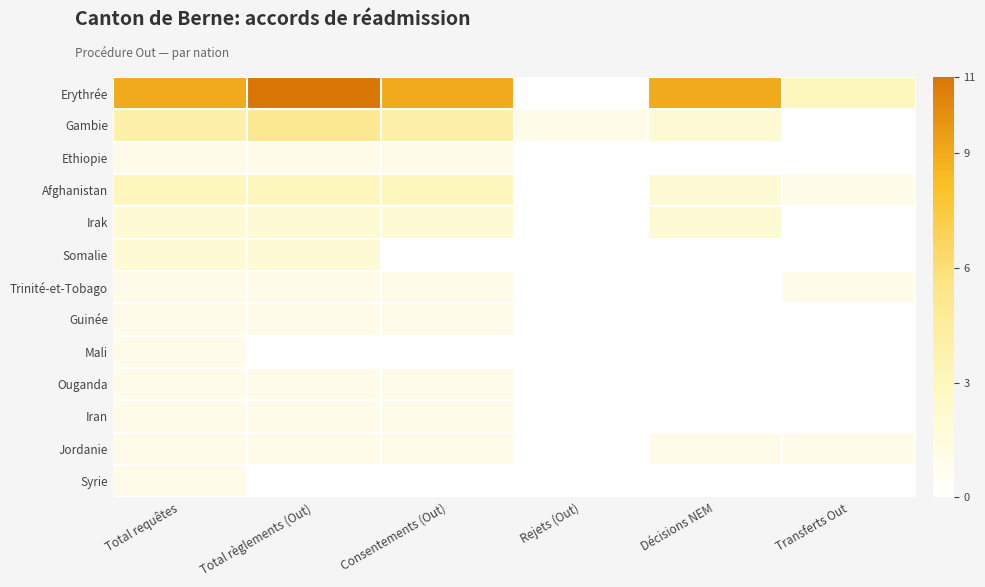

What is the difference between the highest and lowest values at Total règlements (Out)?

11